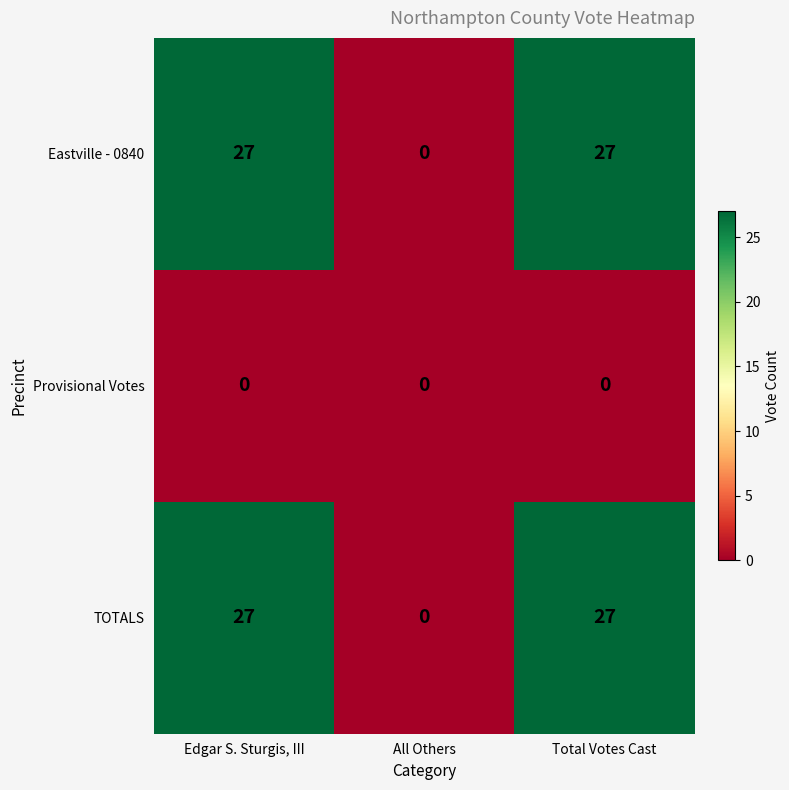

True or false: TOTALS has a value of 40 at Edgar S. Sturgis, III.

False